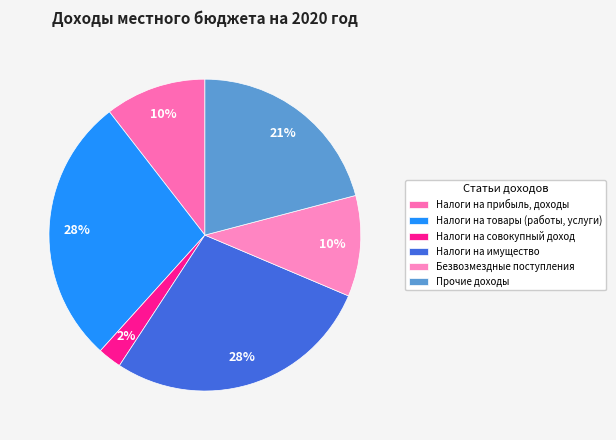

The Безвозмездные поступления slice represents 10% of the pie. True or false?

True